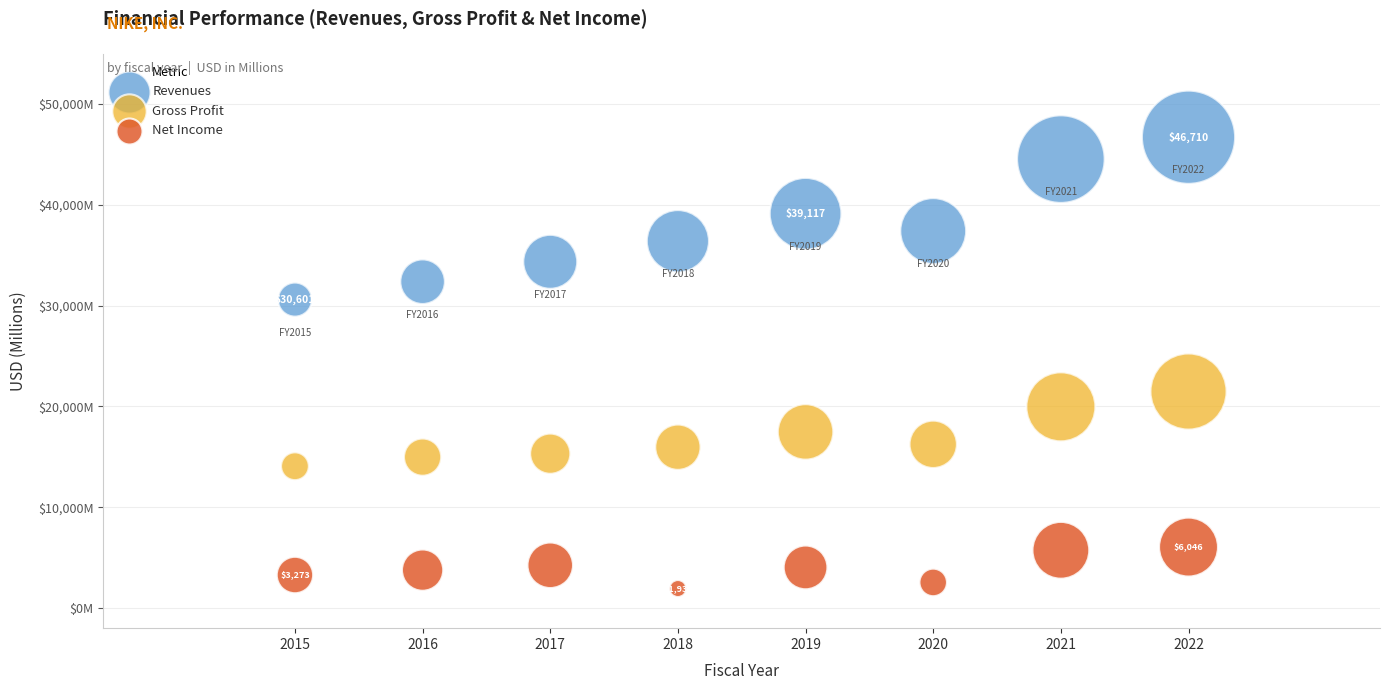

Which series reaches the minimum Y coordinate?

Net Income